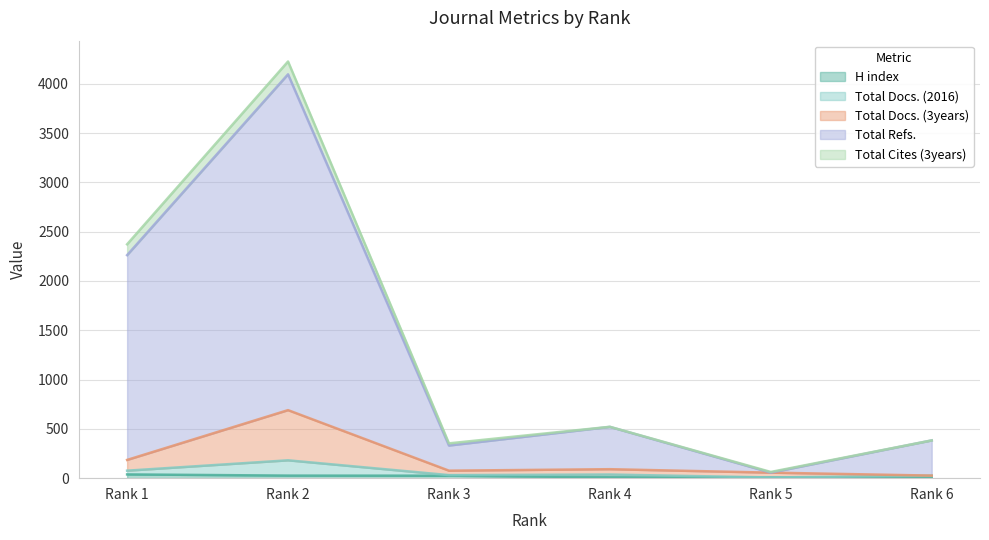

What is the difference between the maximum and minimum values in the H index series?

36